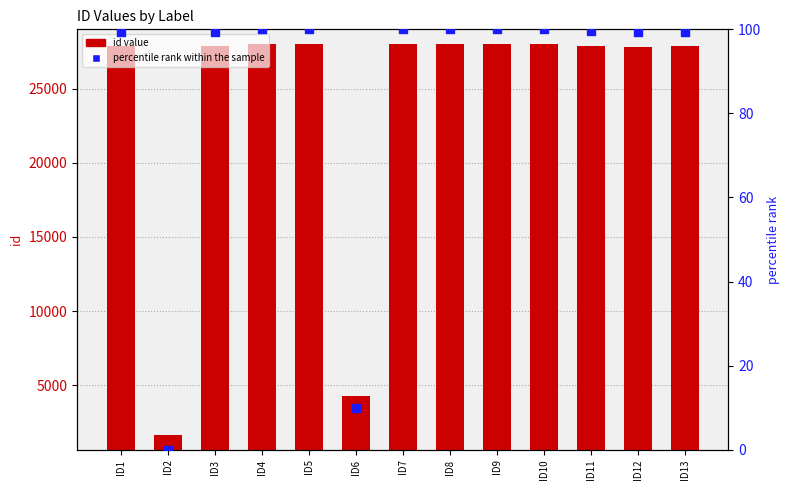

Which series has the largest total across all categories?

id value